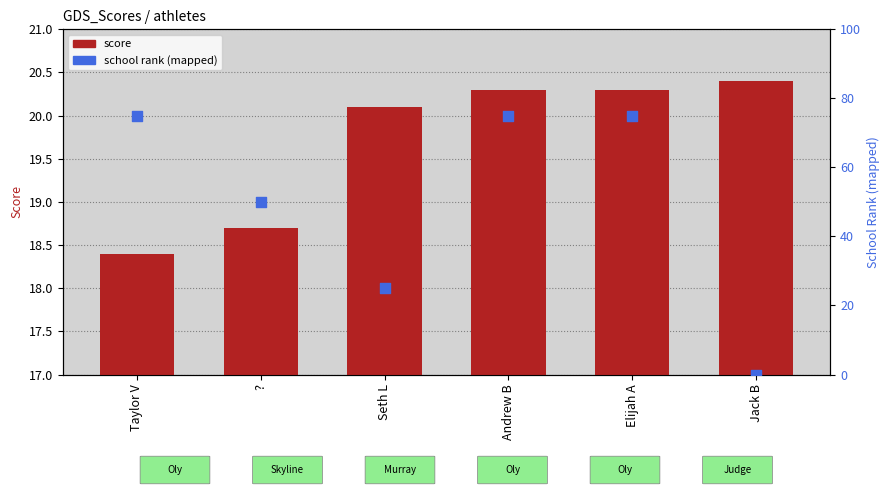

What are all the series names shown in the legend?

score, school rank